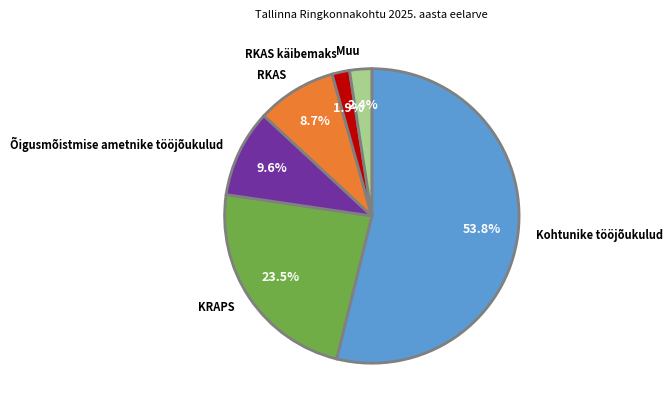

How many slices are in this pie chart?

6